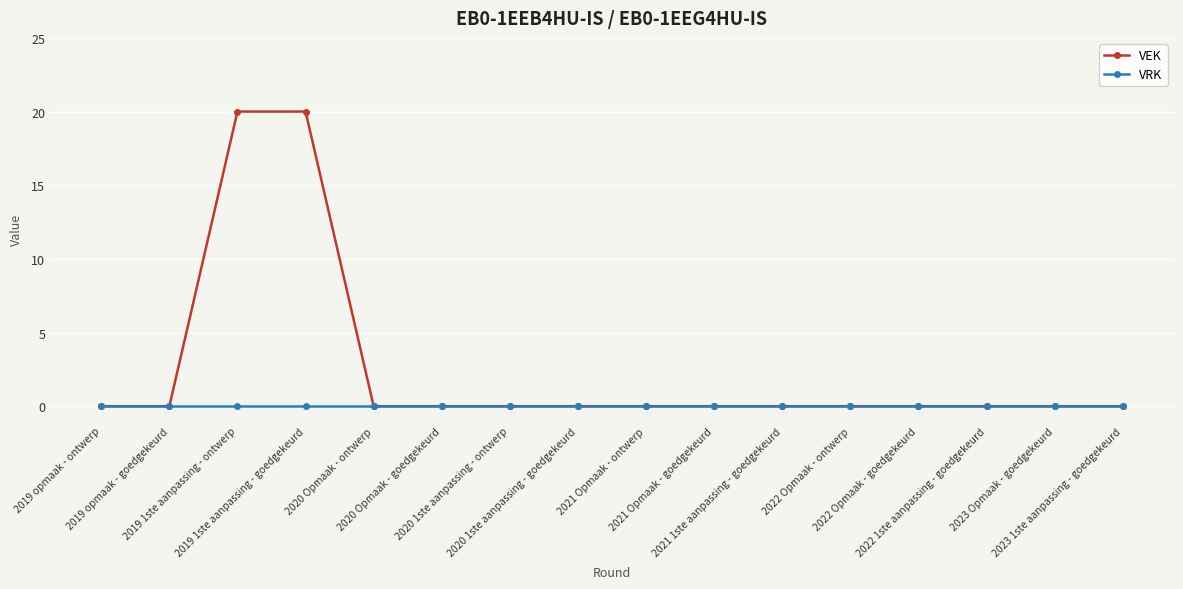

What position from the right is 2020 Opmaak - goedgekeurd?

11